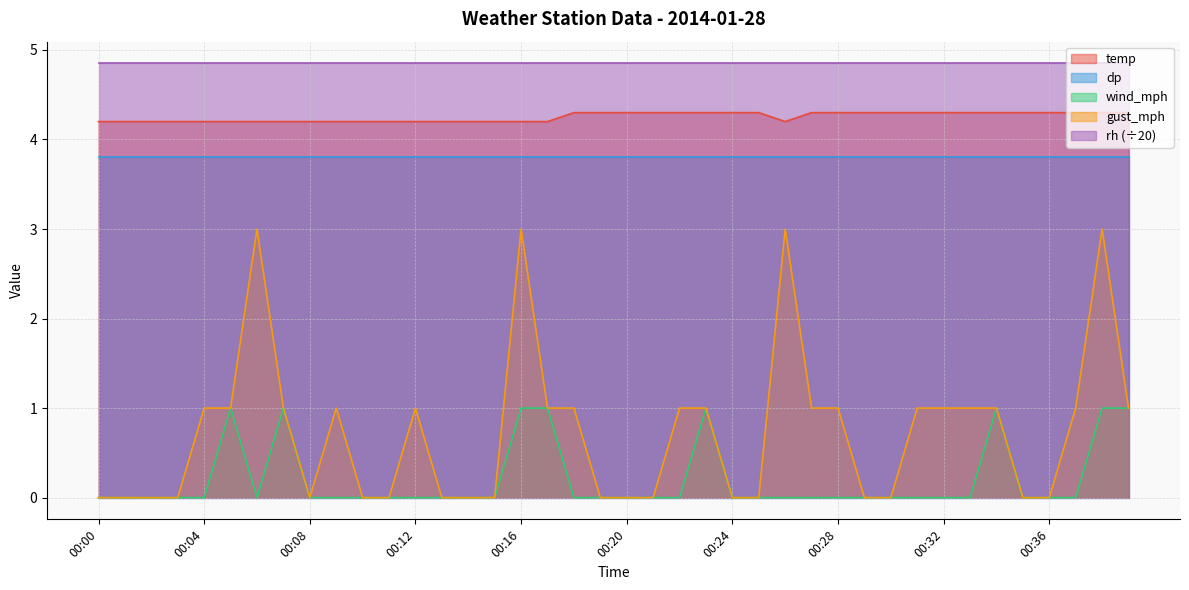

Is the value of gust_mph at 00:18 greater than the value of wind_mph at 00:15?

Yes